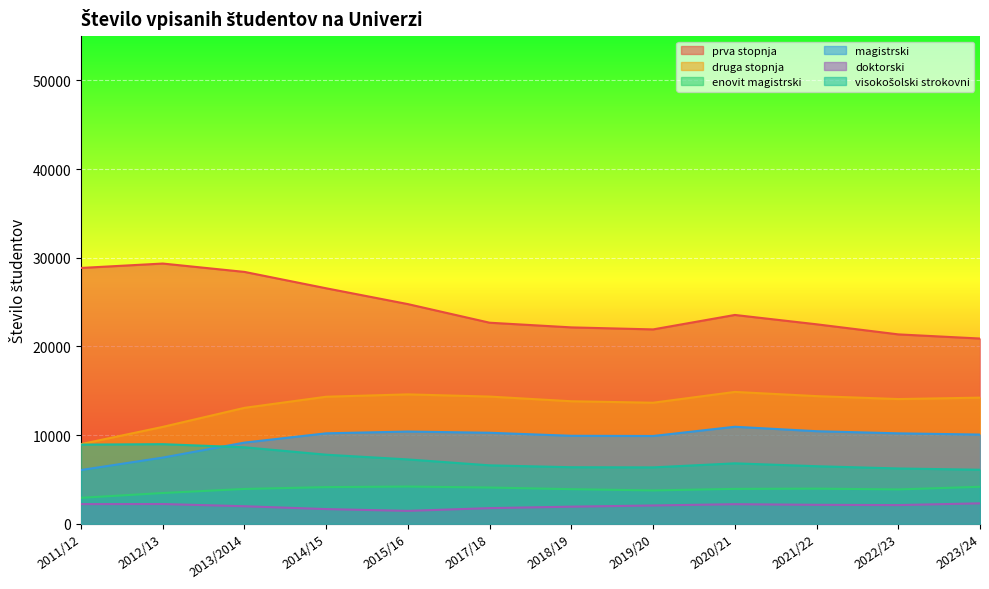

True or false: enovit magistrski has more than 1 interior local peaks.

True